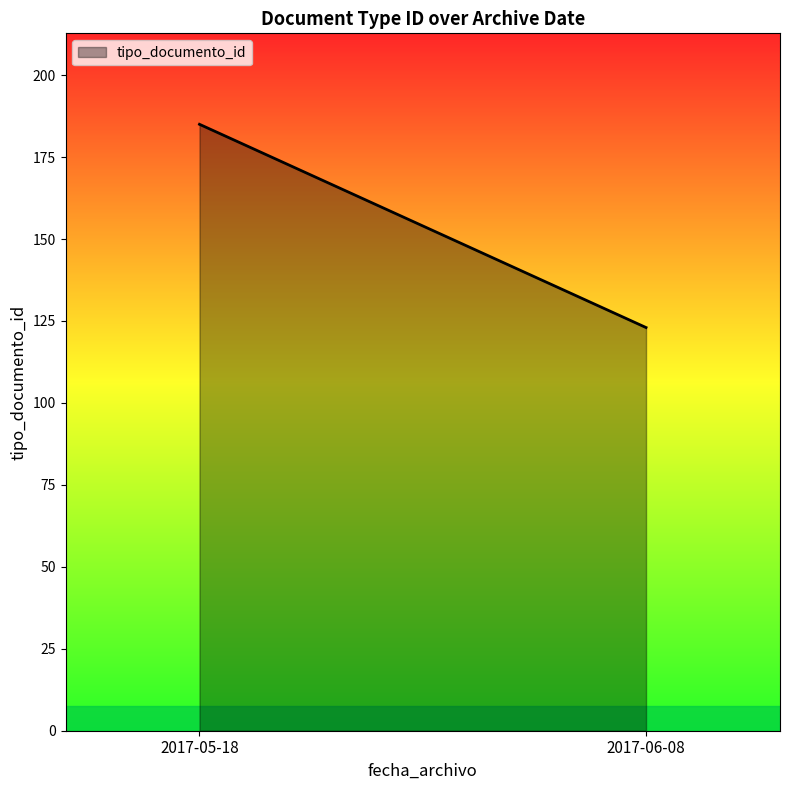

How many lines are shown in the chart?

1